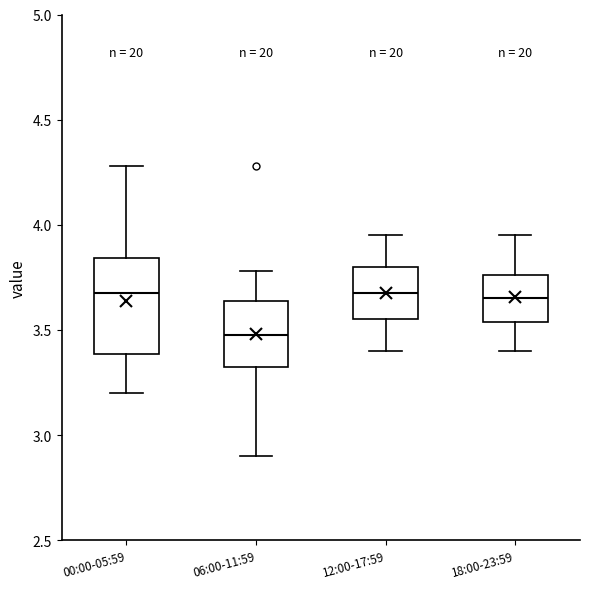

Reading left to right, transcribe this box plot: for each box, give where its median line is, the range the box spans, and where its two whiskers end, as read against the y-axis. The values are not printed on the chart, so give them approximately, as read against the axis.

00:00-05:59: median 3.70, box 3.40 to 3.85, whiskers 3.20 to 4.30
06:00-11:59: median 3.50, box 3.30 to 3.65, whiskers 2.90 to 3.80
12:00-17:59: median 3.70, box 3.55 to 3.80, whiskers 3.40 to 3.95
18:00-23:59: median 3.65, box 3.55 to 3.75, whiskers 3.40 to 3.95